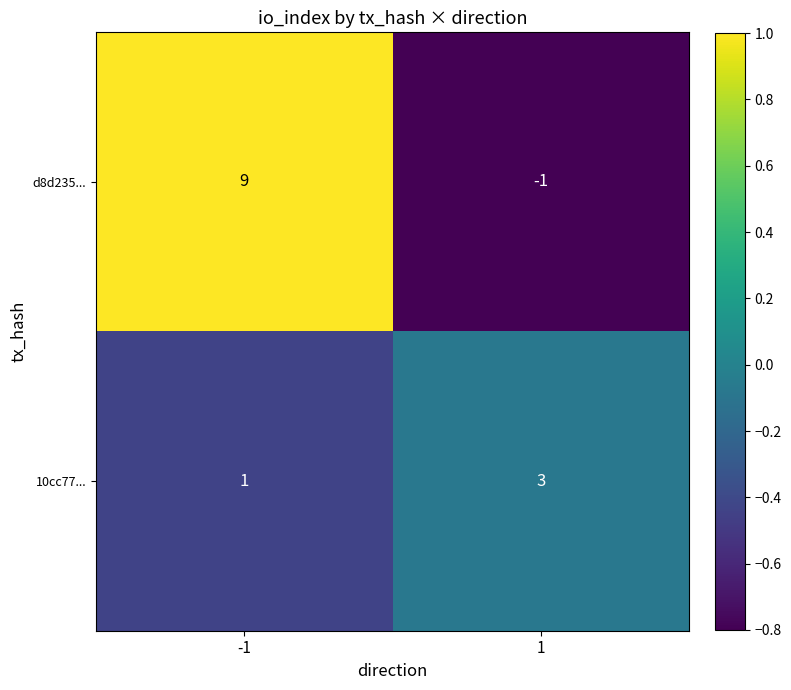

Is it true that 10cc77... equals 3 at 1?

True